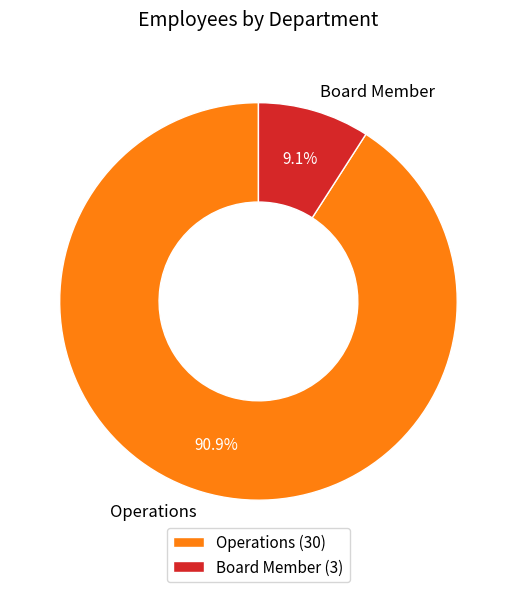

Is it true that Operations is 91% of the pie?

True